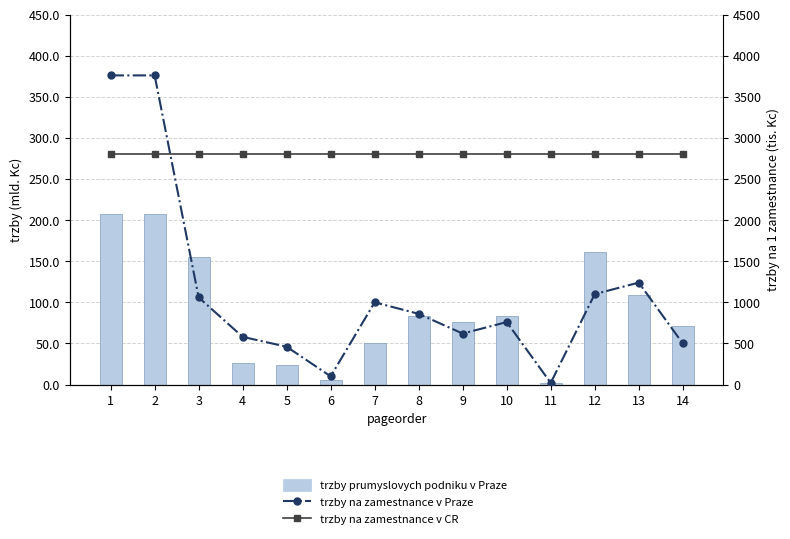

List the series in order of their peak value, lowest first.

trzby prumyslovych podniku v Praze, trzby na zamestnance v CR, trzby na zamestnance v Praze